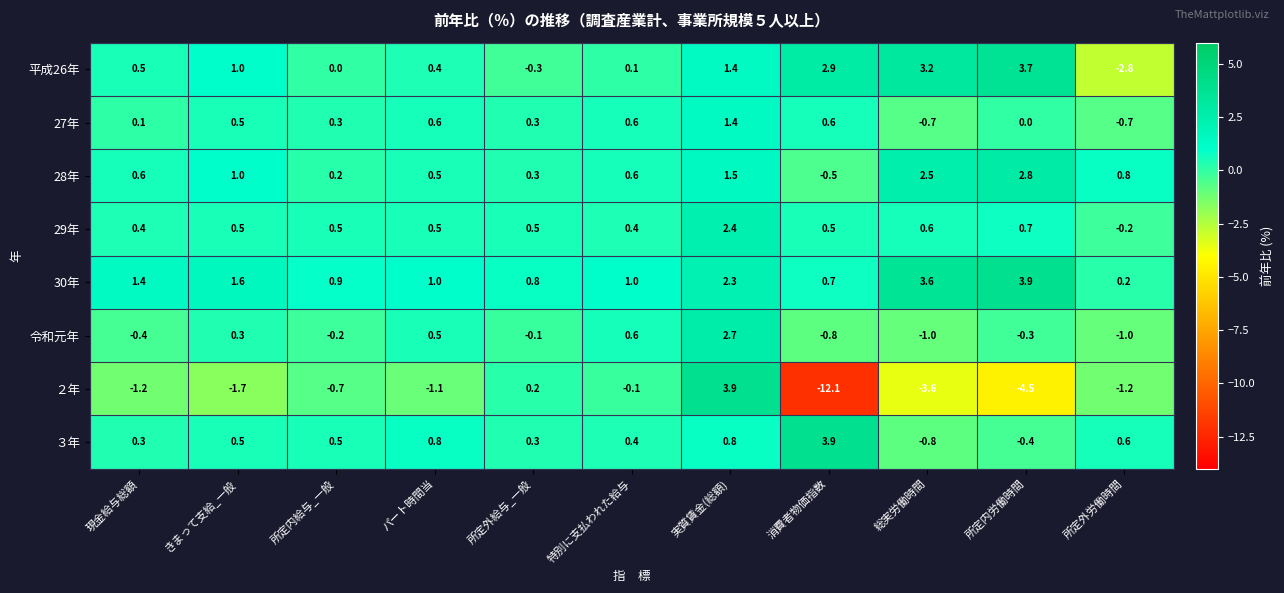

How many data points in 30年 are less than 1?

4